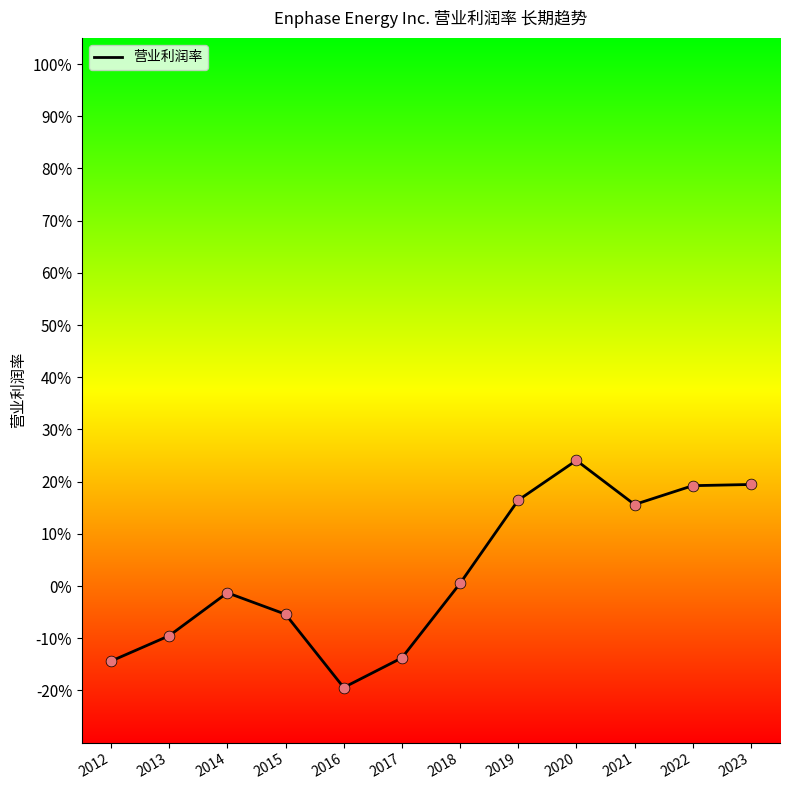

Which has a higher value, 2012 or 2013?

2013